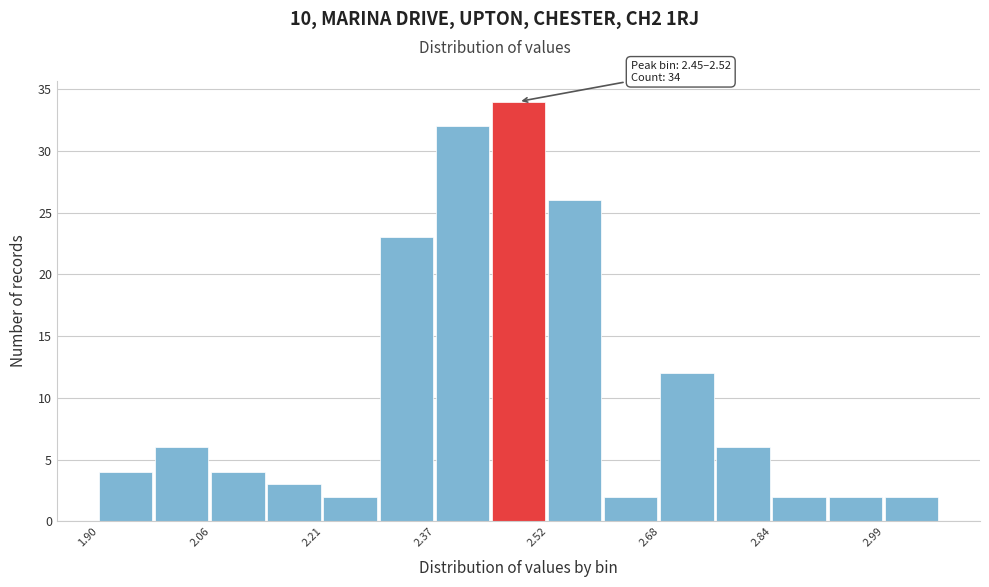

Read against the x-axis, roughly where is the centre of the tallest bar?

2.48